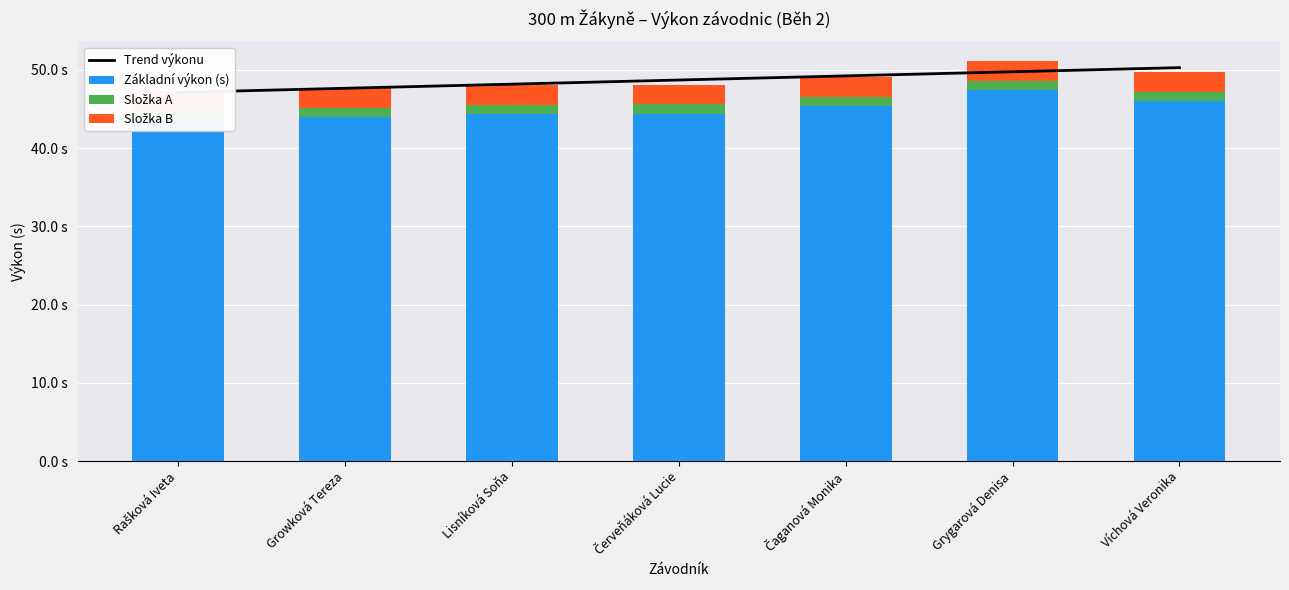

Does the chart contain any negative values?

No